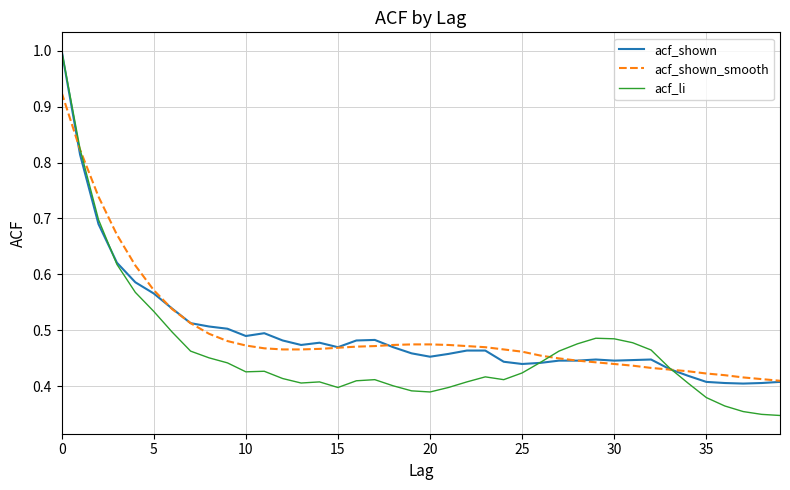

How many acf_shown values are between 0 and 1?

40